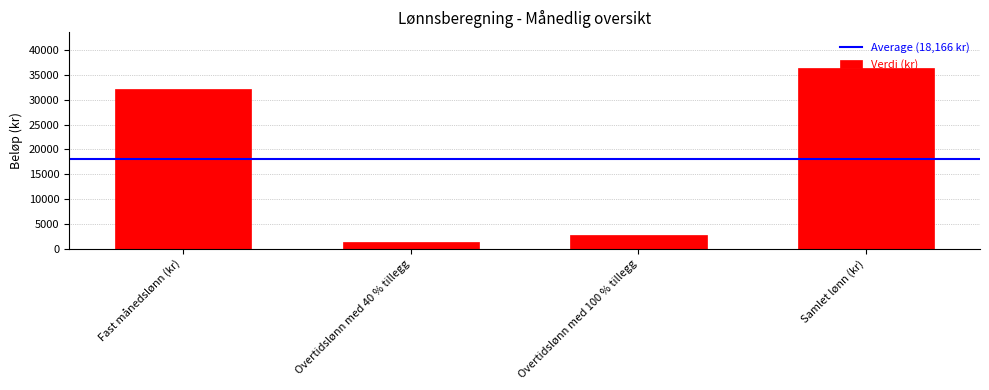

True or false: the data shows 1386 at Overtidslønn med 40 % tillegg.

True